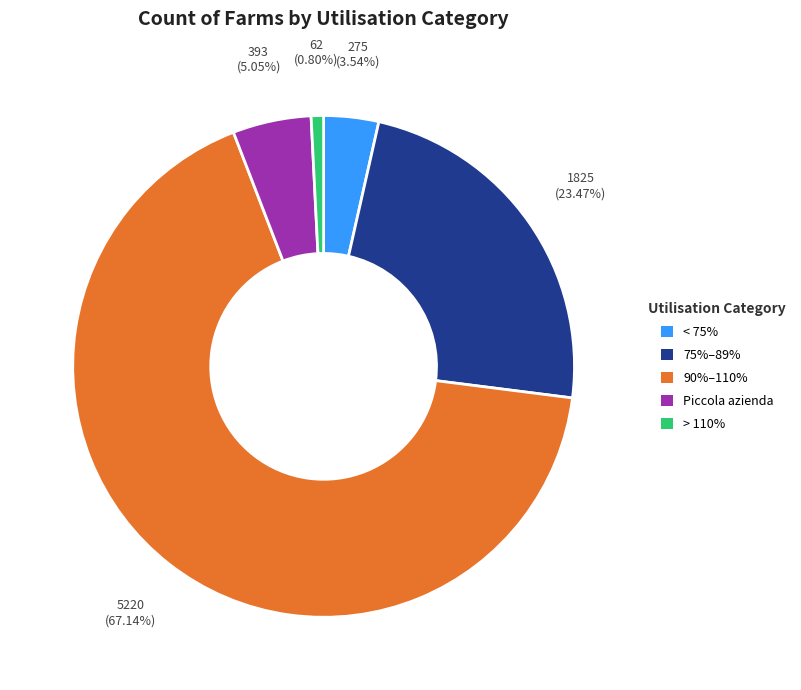

How many slices are in this pie chart?

5